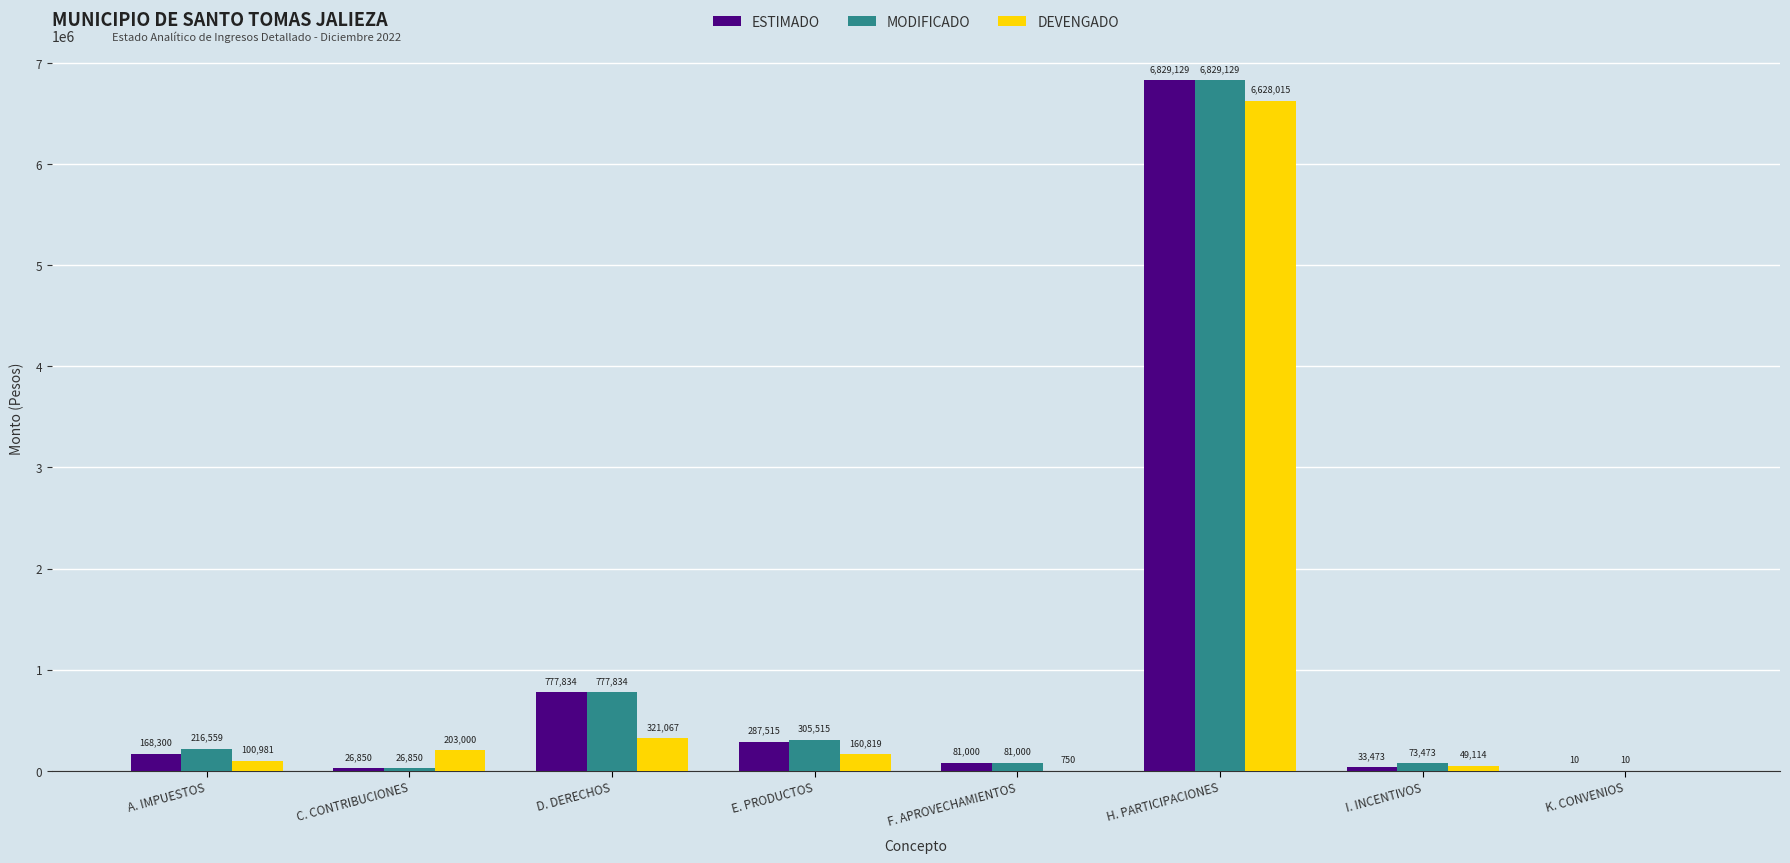

Is the value of DEVENGADO at E. PRODUCTOS greater than the value of MODIFICADO at C. CONTRIBUCIONES?

Yes